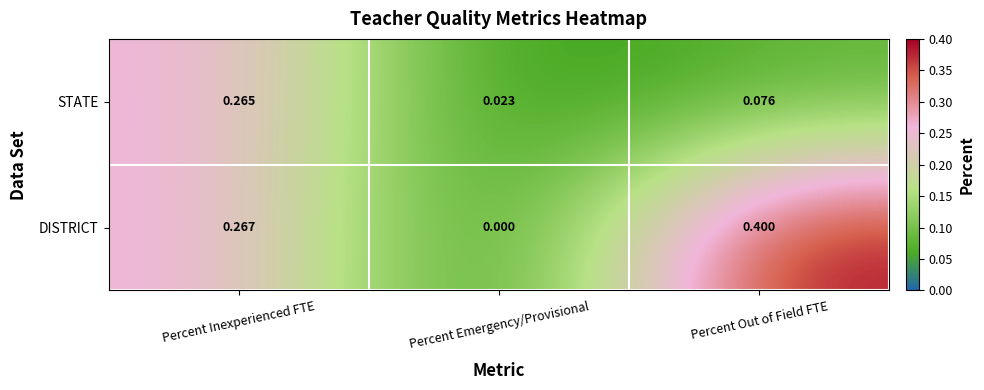

List the series in order of their overall mean, lowest first.

STATE, DISTRICT